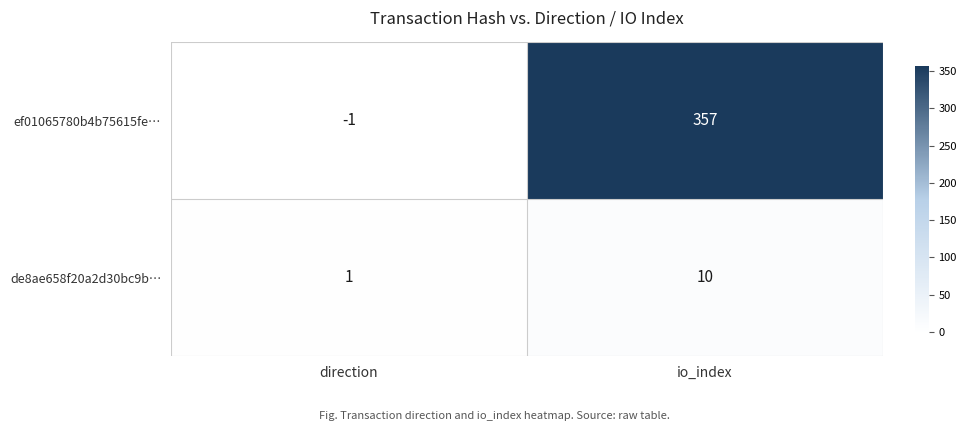

List the series in order of their overall mean, highest first.

ef01065780b4b75615fe…, de8ae658f20a2d30bc9b…